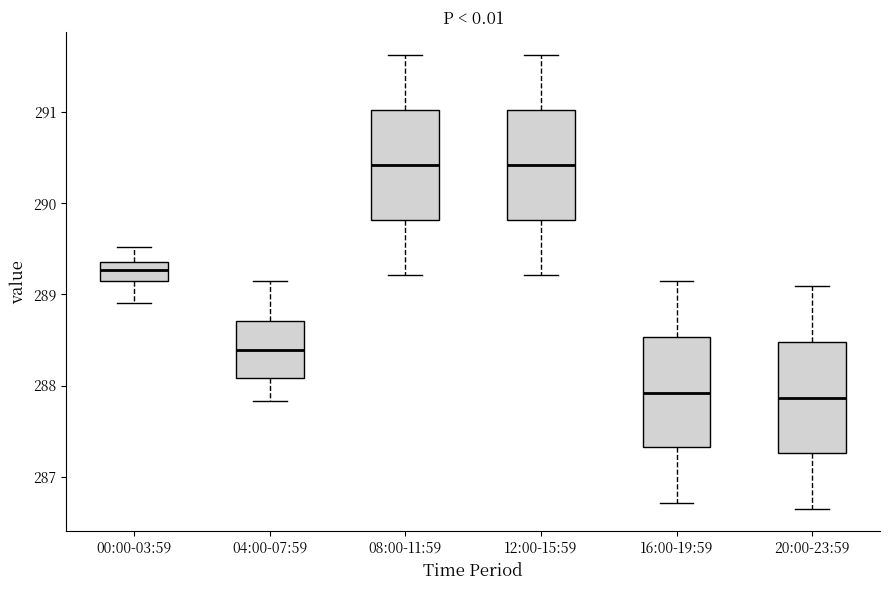

Where does the lower whisker of the box for 04:00-07:59 end on the y-axis? The values are not printed on the chart, so give them approximately, as read against the axis.

287.8